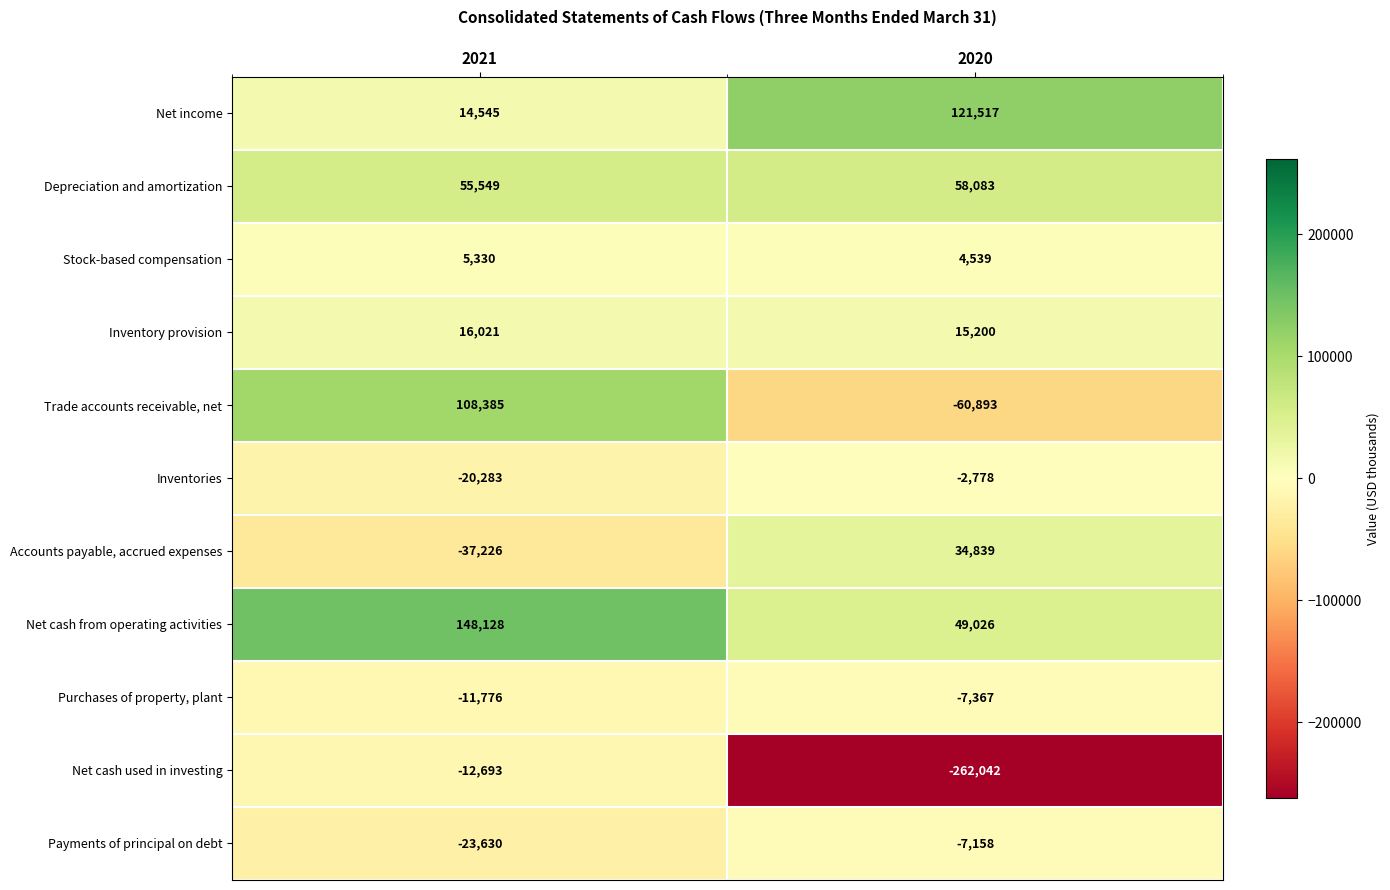

Reading left to right, transcribe all the data shown in this chart.

Net income: 14545	121517
Depreciation and amortization: 55549	58083
Stock-based compensation: 5330	4539
Inventory provision: 16021	15200
Trade accounts receivable, net: 108385	-60893
Inventories: -20283	-2778
Accounts payable, accrued expenses: -37226	34839
Net cash from operating activities: 148128	49026
Purchases of property, plant: -11776	-7367
Net cash used in investing: -12693	-262042
Payments of principal on debt: -23630	-7158